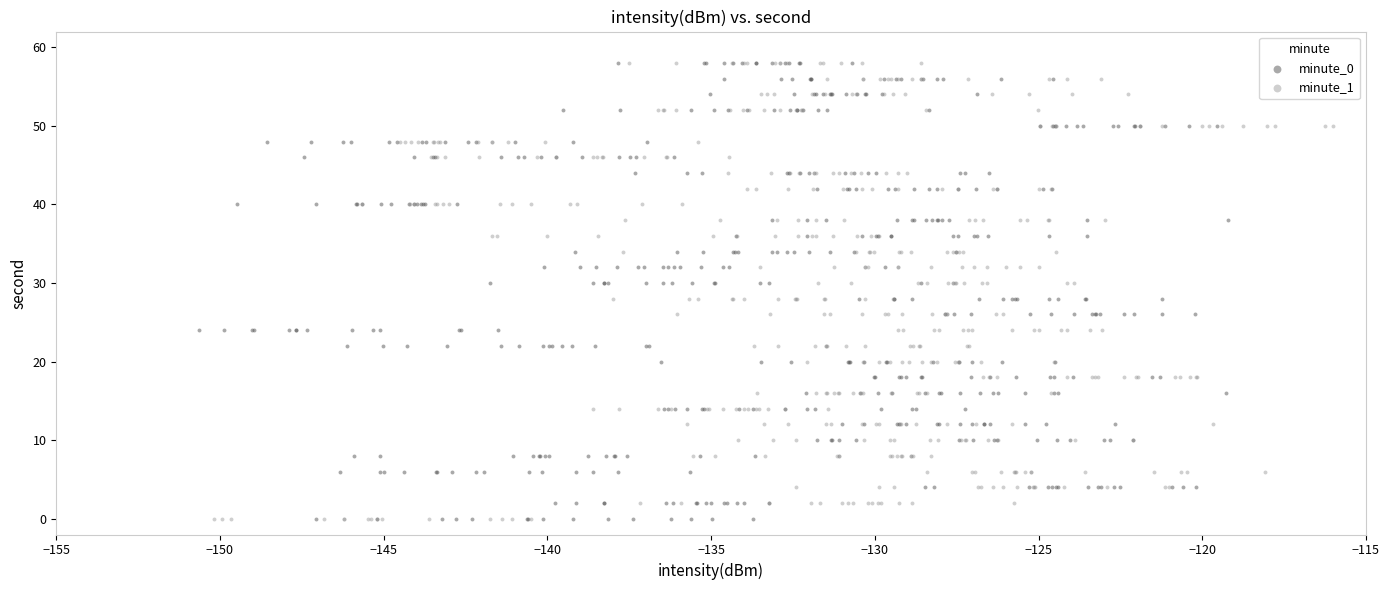

What are all the series names shown in the legend?

minute_0, minute_1